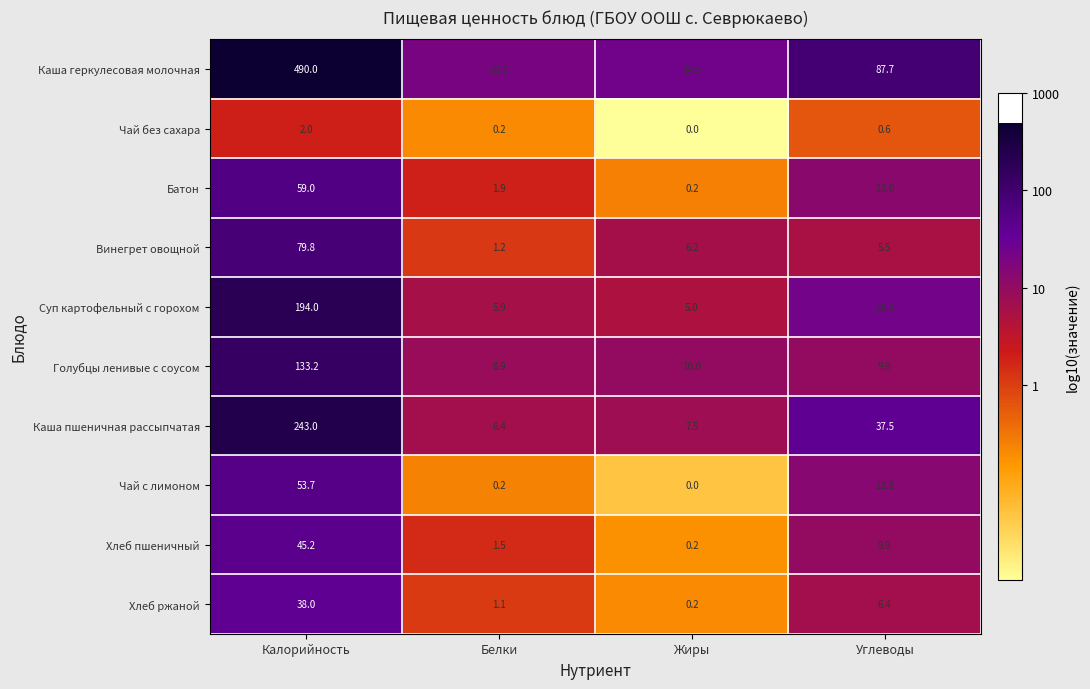

The value of Голубцы ленивые с соусом at Белки is 3.1. True or false?

False